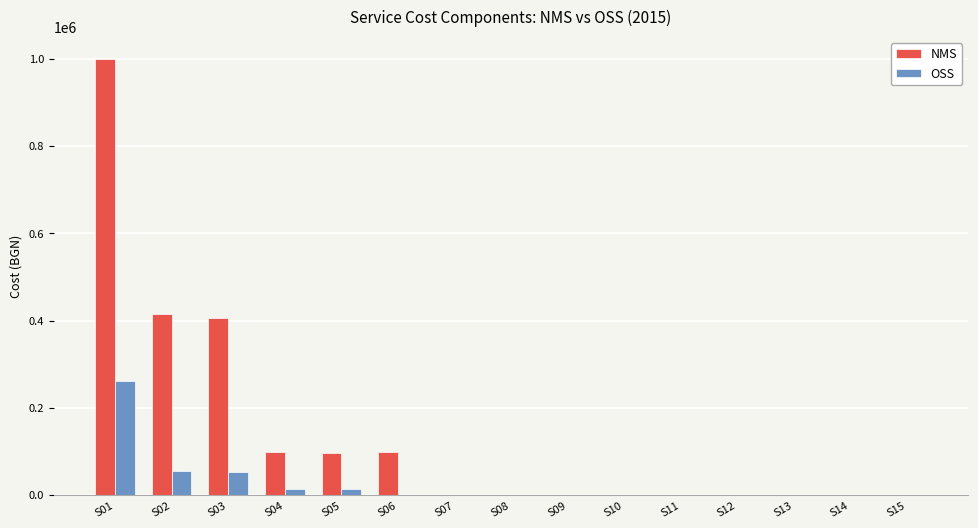

Which series has the largest total across all categories?

NMS